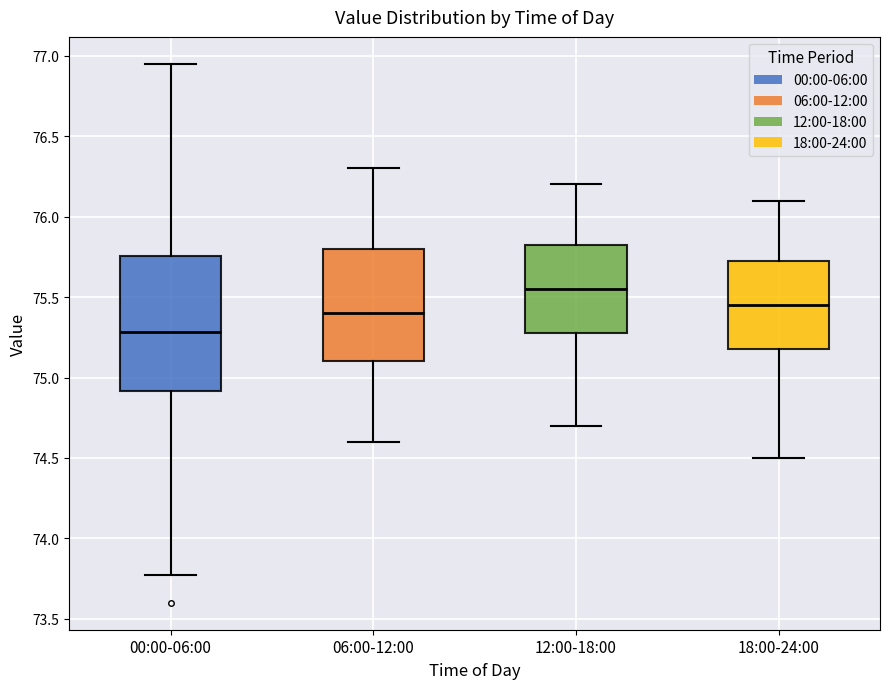

Which box has the lowest median line?

00:00-06:00